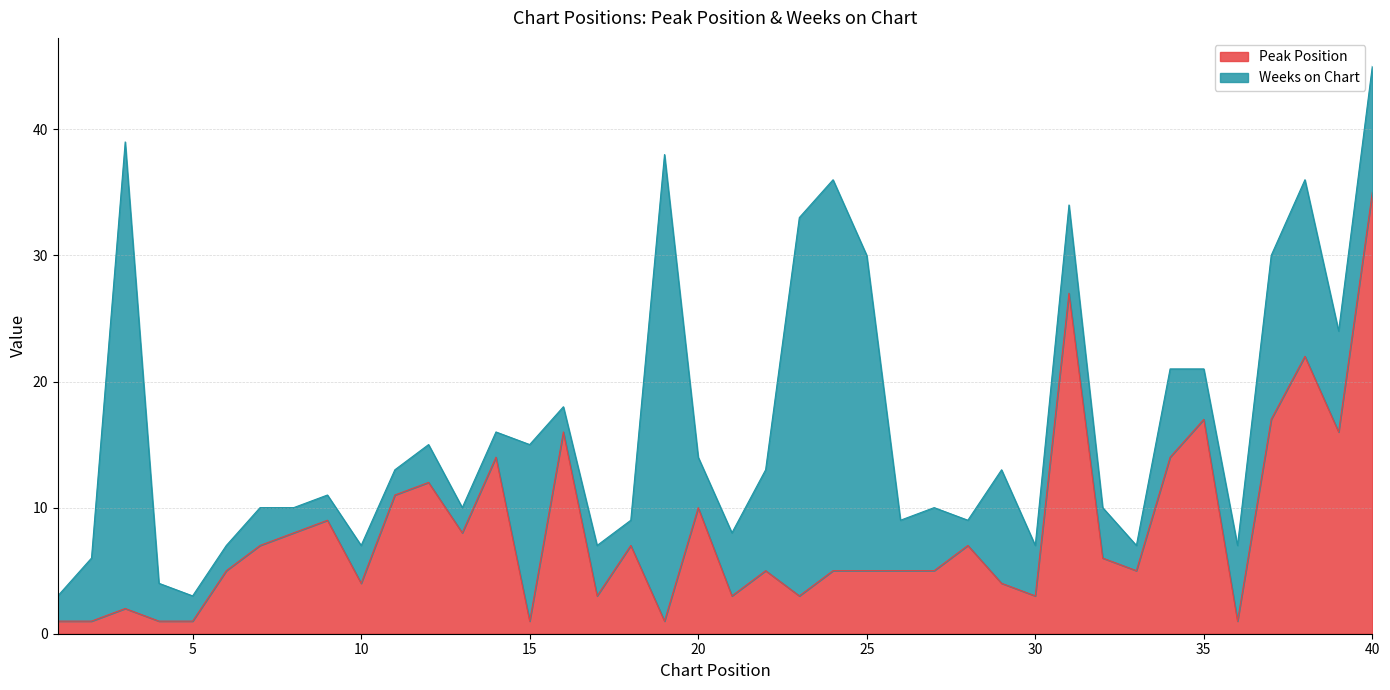

Count the number of values greater than 5.

19